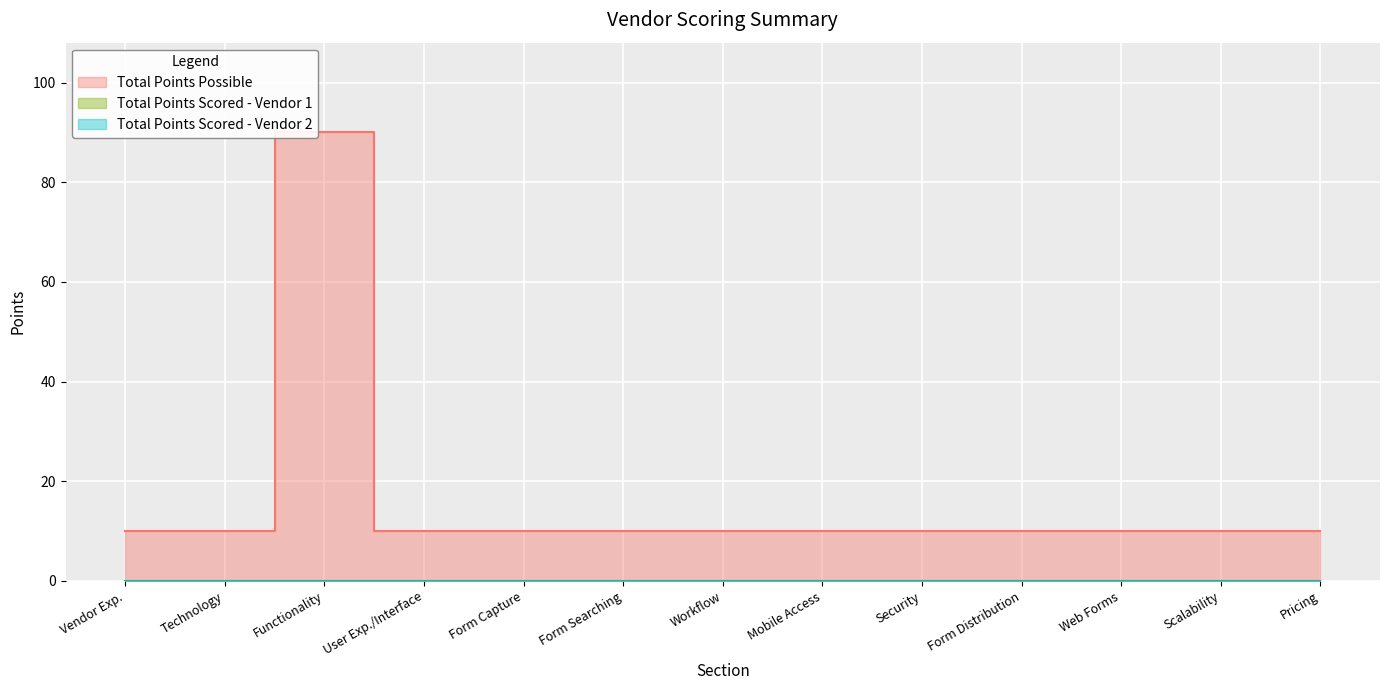

Reading left to right, what are all the values shown in this chart?

Total Points Possible: 10	10	90	10	10	10	10	10	10	10	10	10	10
Total Points Scored - Vendor 1: 0	0	0	0	0	0	0	0	0	0	0	0	0
Total Points Scored - Vendor 2: 0	0	0	0	0	0	0	0	0	0	0	0	0